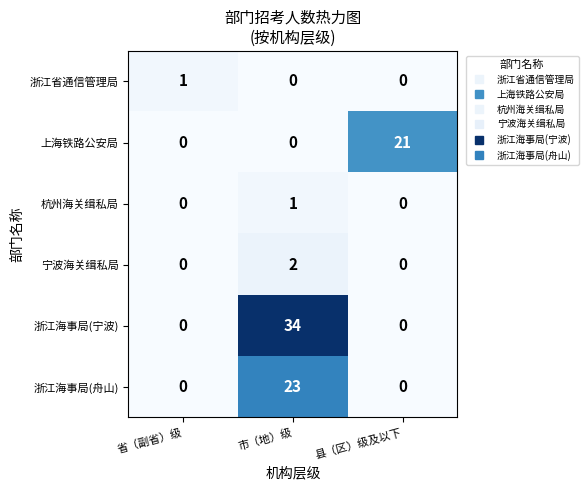

True or false: 宁波海关缉私局 has a value of 0 at 省（副省）级.

True